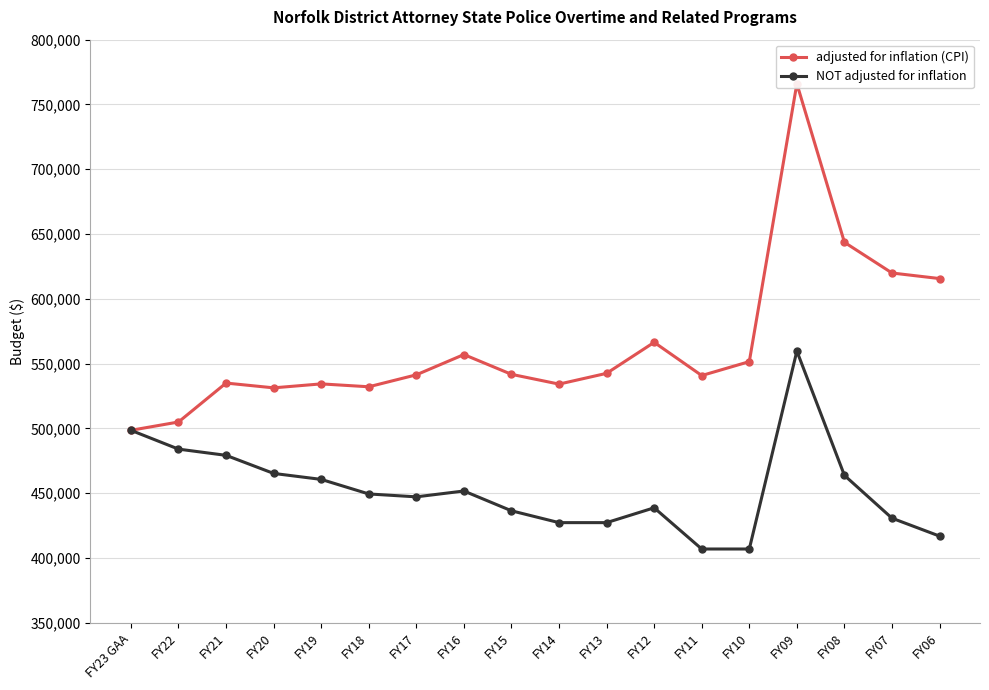

What is the label of the 12th point from the left?

FY12